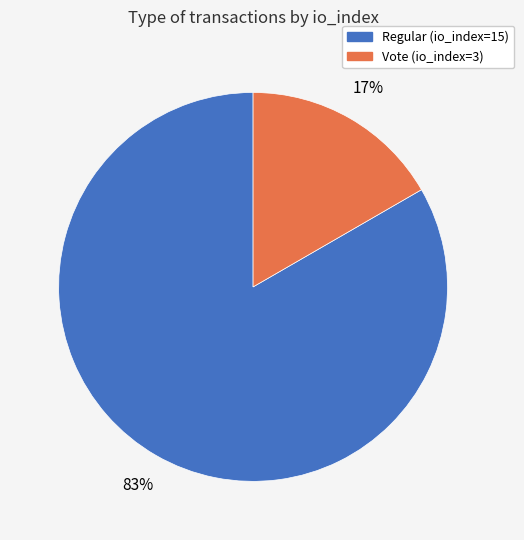

To the nearest percent, what is the average slice percentage?

50%